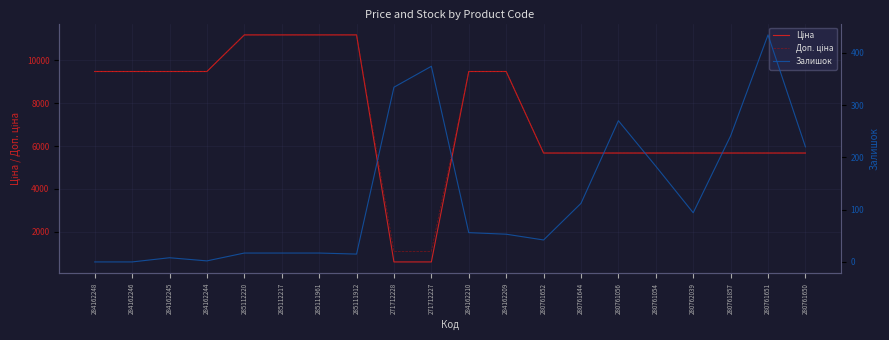

Reading left to right, list all the values displayed in this chart.

Ціна: 284162248=9480.1	284162246=9480.1	284162245=9480.1	284162244=9480.1	285112220=11188.2	285112217=11188.2	285111961=11188.2	285111912=11188.2	271712228=589.9	271712227=589.9	284162210=9480.1	284162209=9480.1	280761652=5673.8	280761644=5673.8	280761056=5673.8	280761054=5673.8	280762039=5673.8	280761857=5673.8	280761651=5673.8	280761650=5673.8
Доп. ціна: 284162248=9480.1	284162246=9480.1	284162245=9480.1	284162244=9480.1	285112220=11188.2	285112217=11188.2	285111961=11188.2	285111912=11188.2	271712228=1081.7	271712227=1081.7	284162210=9480.1	284162209=9480.1	280761652=5673.8	280761644=5673.8	280761056=5673.8	280761054=5673.8	280762039=5673.8	280761857=5673.8	280761651=5673.8	280761650=5673.8
Залишок: 284162248=0.0	284162246=0.0	284162245=8.0	284162244=2.0	285112220=17.0	285112217=17.0	285111961=17.0	285111912=15.0	271712228=334.0	271712227=374.0	284162210=56.0	284162209=53.0	280761652=42.0	280761644=112.0	280761056=270.0	280761054=183.0	280762039=94.0	280761857=241.0	280761651=434.0	280761650=220.0